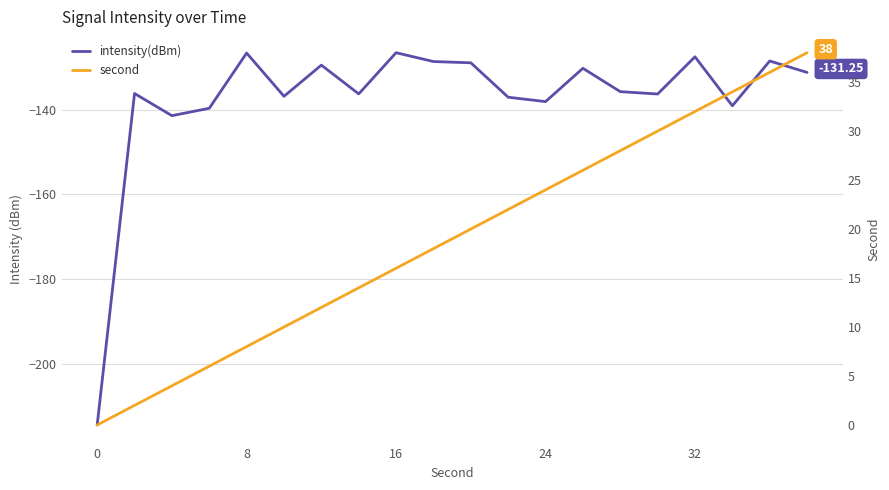

True or false: intensity(dBm) and second cross at least once.

False